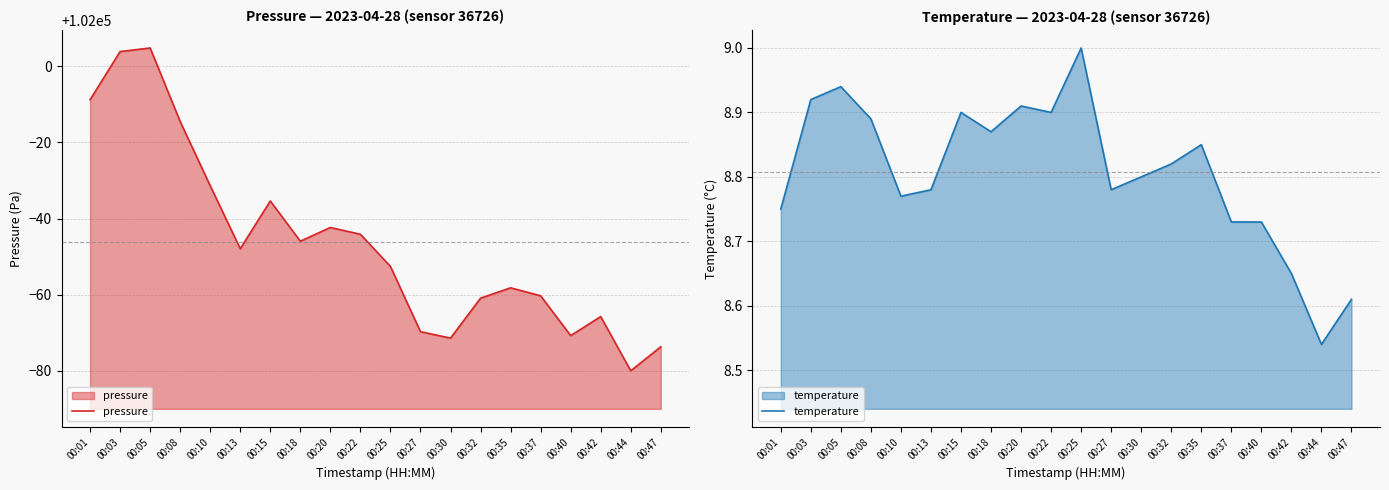

Reading left to right, transcribe all the data shown in this chart.

pressure: 00:01=101991.2	00:03=102003.9	00:05=102004.8	00:08=101985.5	00:10=101968.6	00:13=101952.1	00:15=101964.6	00:18=101954.1	00:20=101957.7	00:22=101955.9	00:25=101947.4	00:27=101930.3	00:30=101928.6	00:32=101939.1	00:35=101941.8	00:37=101939.7	00:40=101929.2	00:42=101934.2	00:44=101920.0	00:47=101926.3
temperature: 00:01=8.8	00:03=8.9	00:05=8.9	00:08=8.9	00:10=8.8	00:13=8.8	00:15=8.9	00:18=8.9	00:20=8.9	00:22=8.9	00:25=9.0	00:27=8.8	00:30=8.8	00:32=8.8	00:35=8.8	00:37=8.7	00:40=8.7	00:42=8.7	00:44=8.5	00:47=8.6